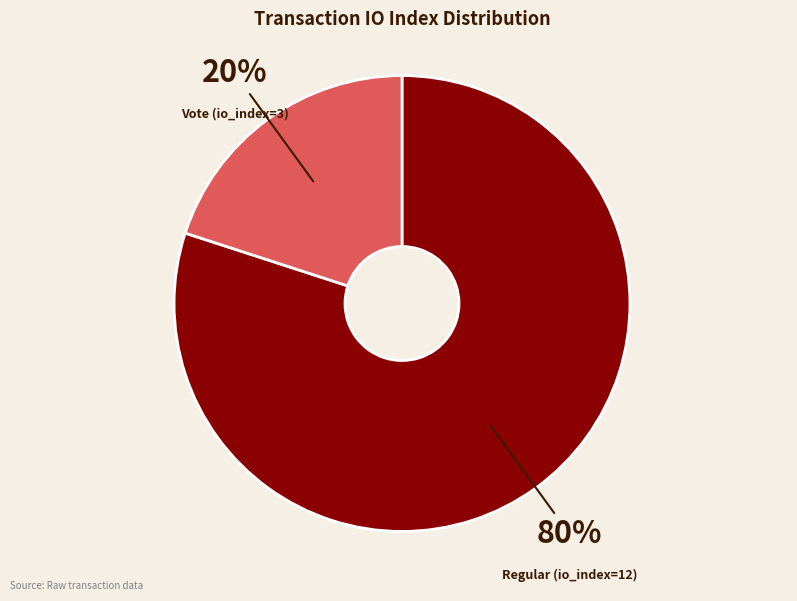

Rank the categories by value from lowest to highest.

Vote (io_index=3), Regular (io_index=12)